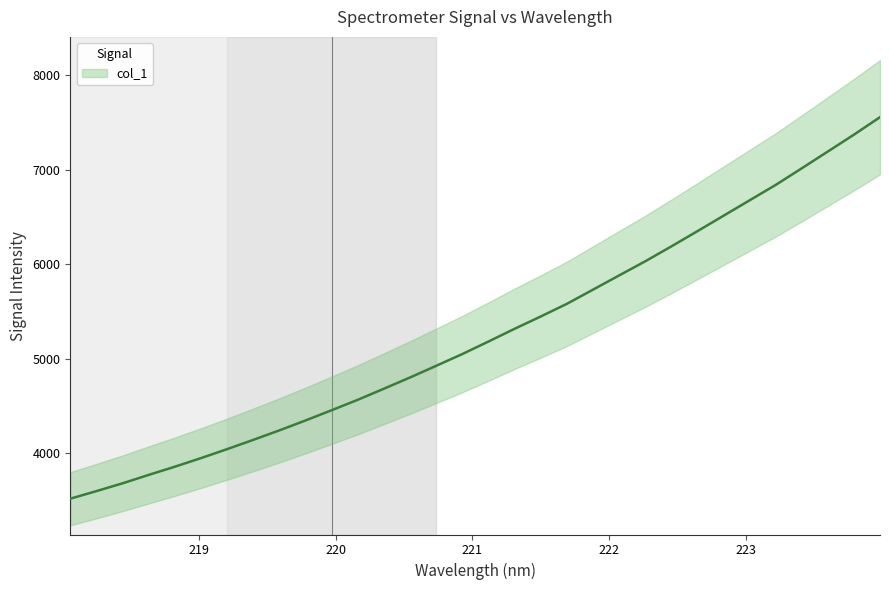

Count the number of data series in this chart.

1